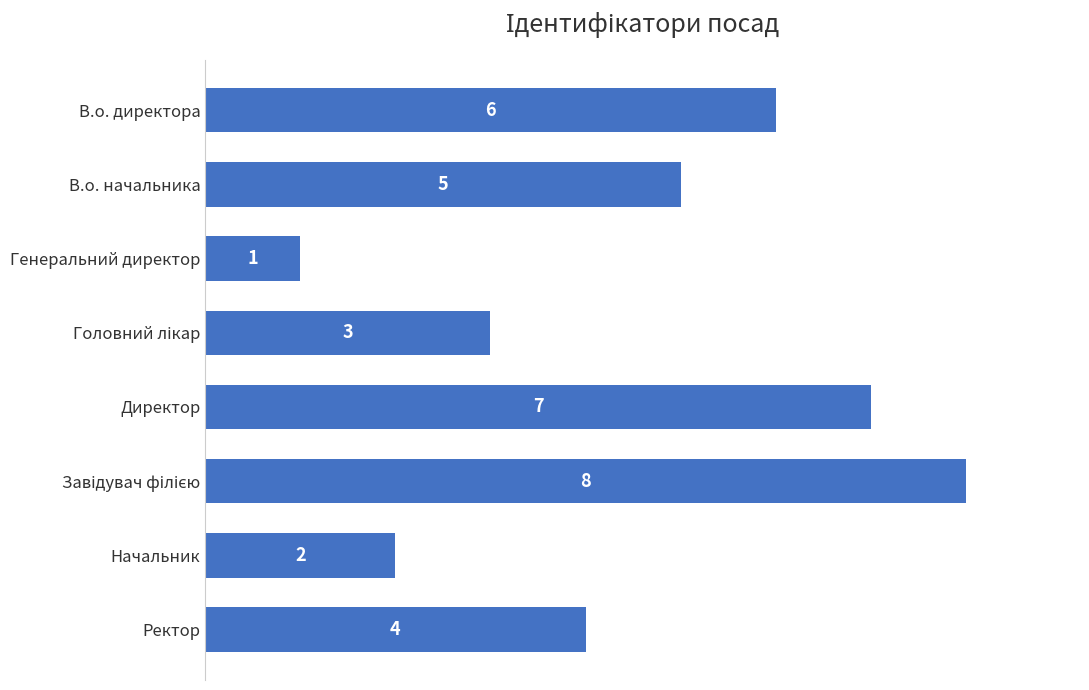

Reading bottom to top, what are all the values shown in this chart?

4	2	8	7	3	1	5	6